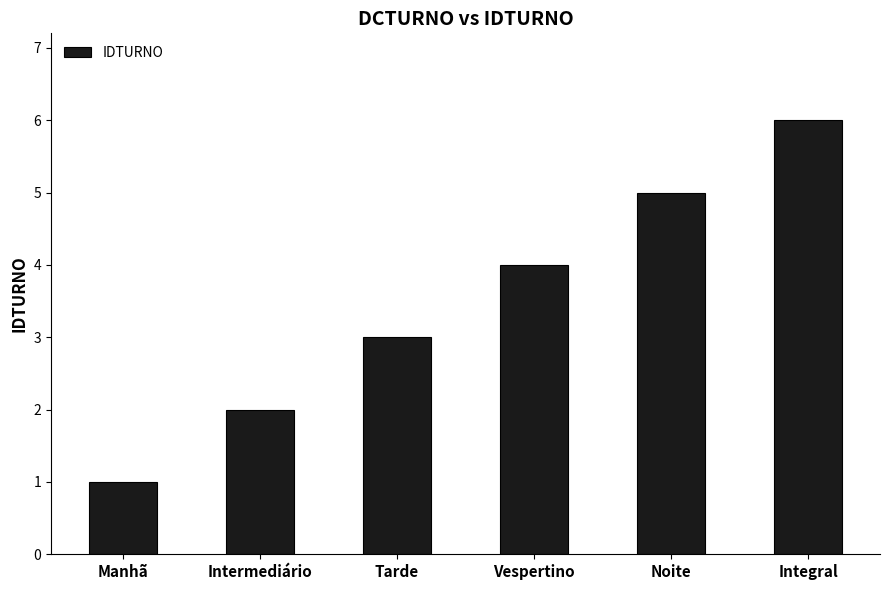

What is the change in value from Manhã to Intermediário?

+1